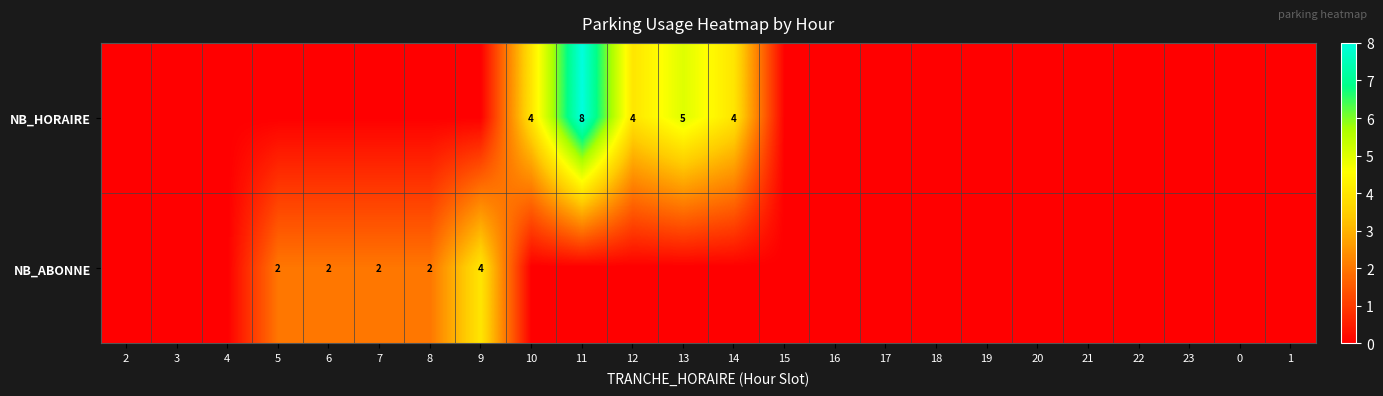

The value of NB_ABONNE at 9 is 4. True or false?

True